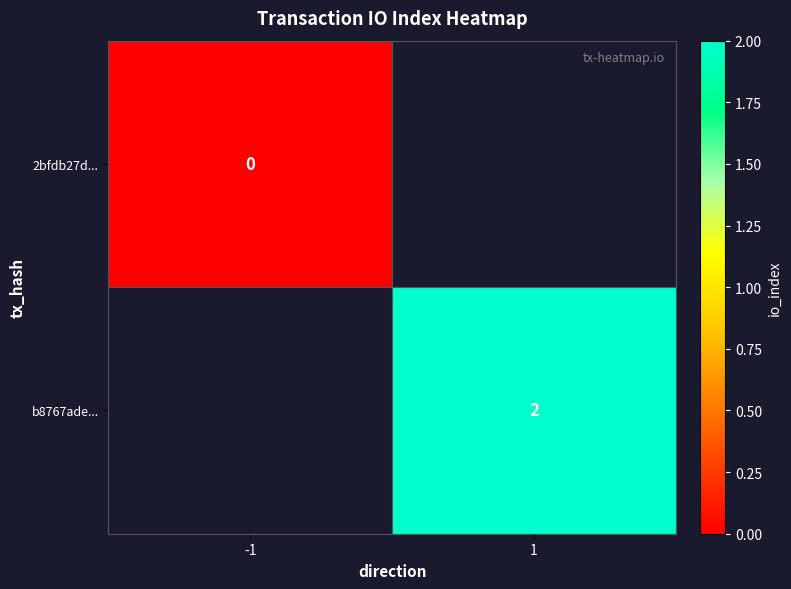

Is it true that b8767ade... equals 1 at 1?

False